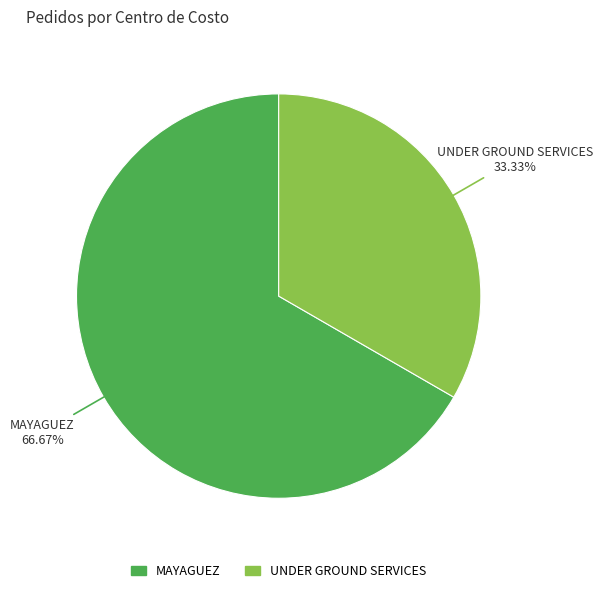

Combined, what portion of the pie is MAYAGUEZ and UNDER GROUND SERVICES?

100.0%